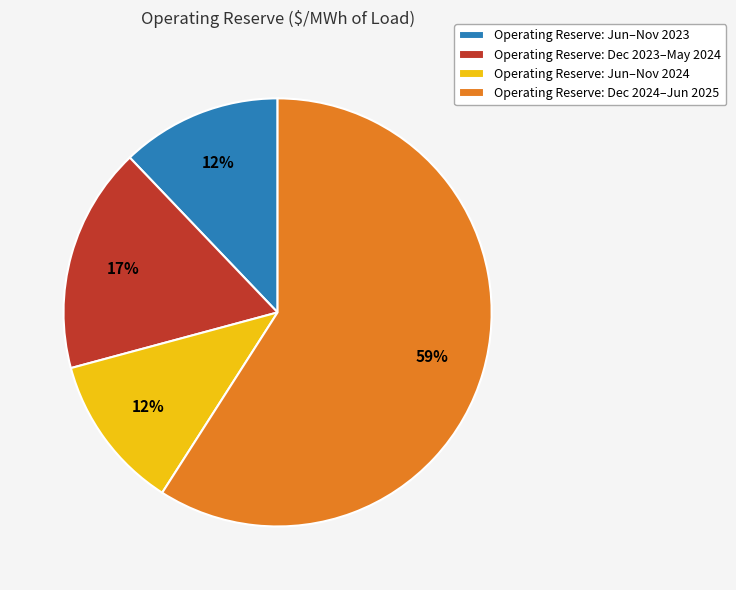

Count the number of slices in the pie.

4